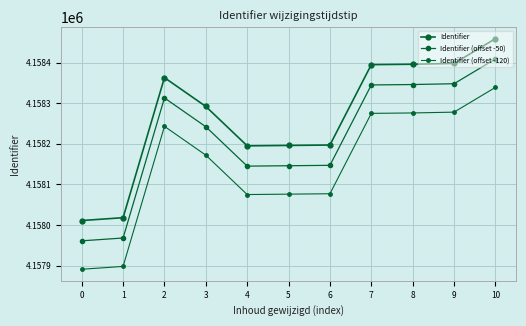

How many lines are shown in the chart?

3